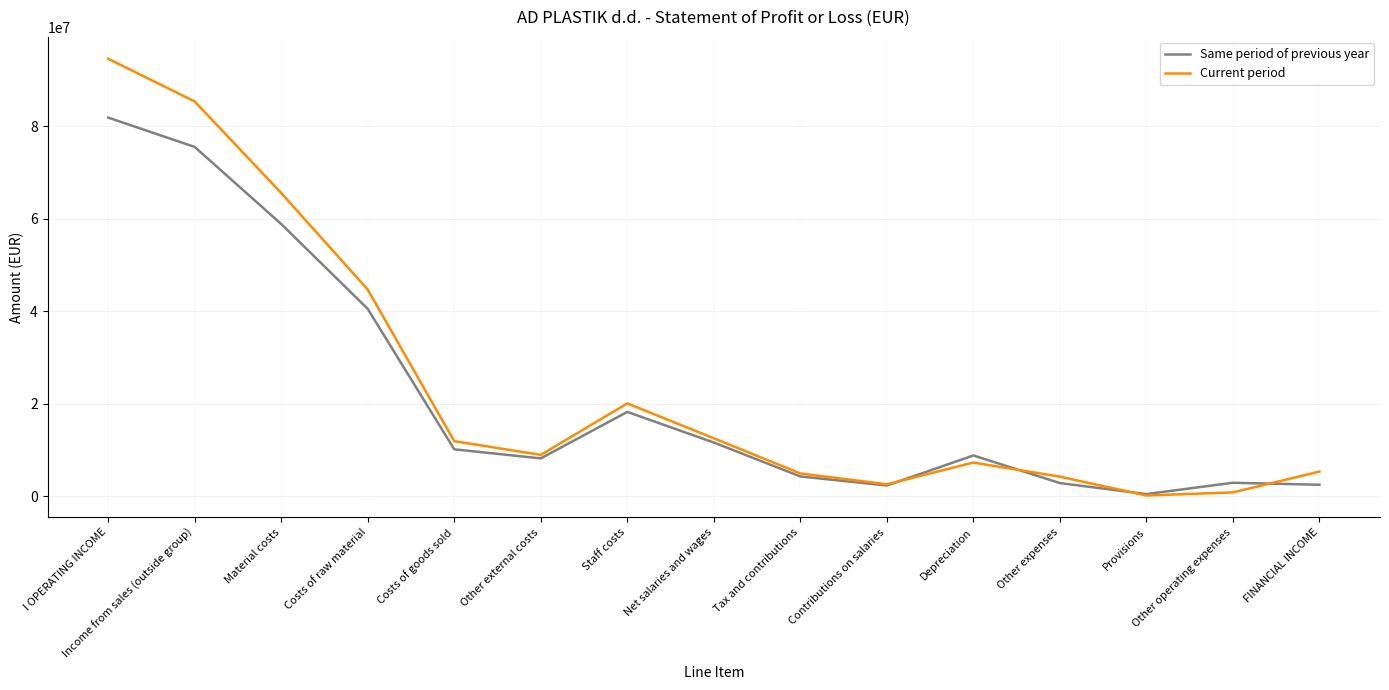

How many interior local valleys does the Current period series have?

3